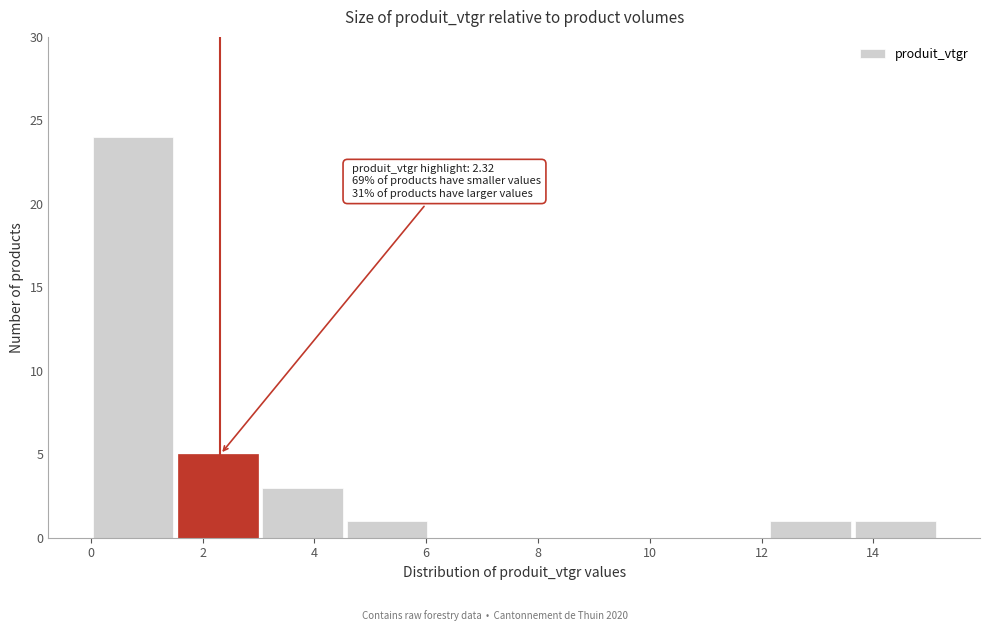

Over which range of the x-axis is the bar tallest?

0.0 to 1.6